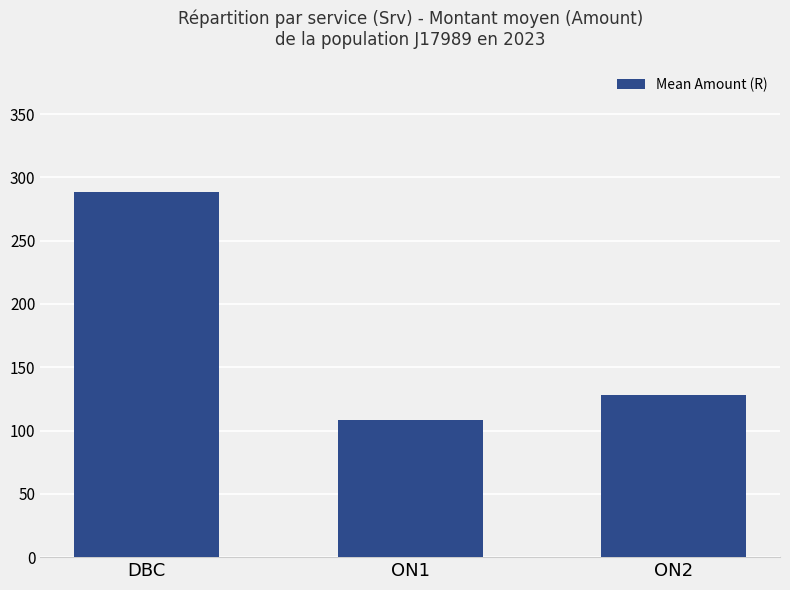

What is the maximum value shown in the chart?

288.1